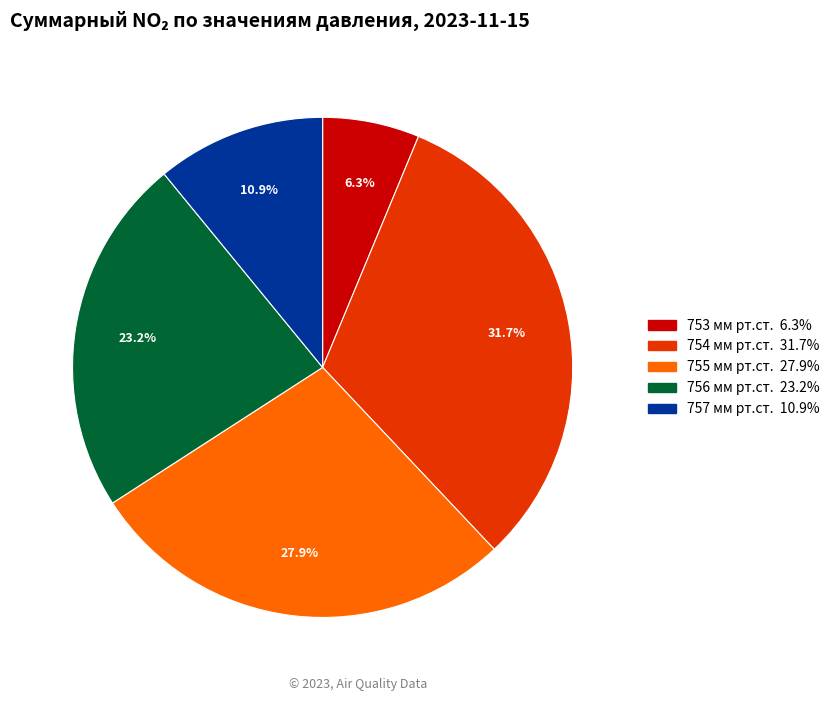

Is there any slice that represents more than half of the pie?

No